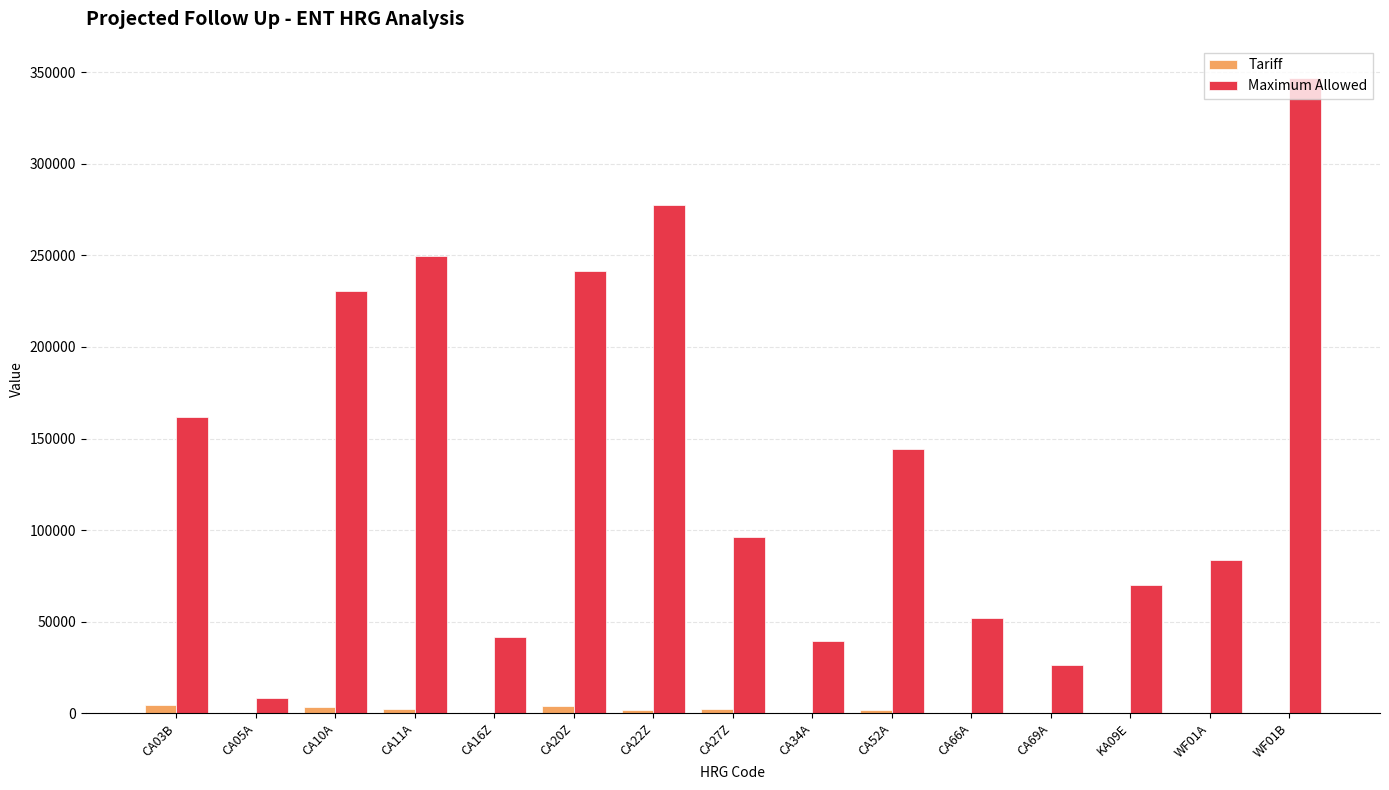

At which label is Maximum Allowed closest to 177571?

CA03B